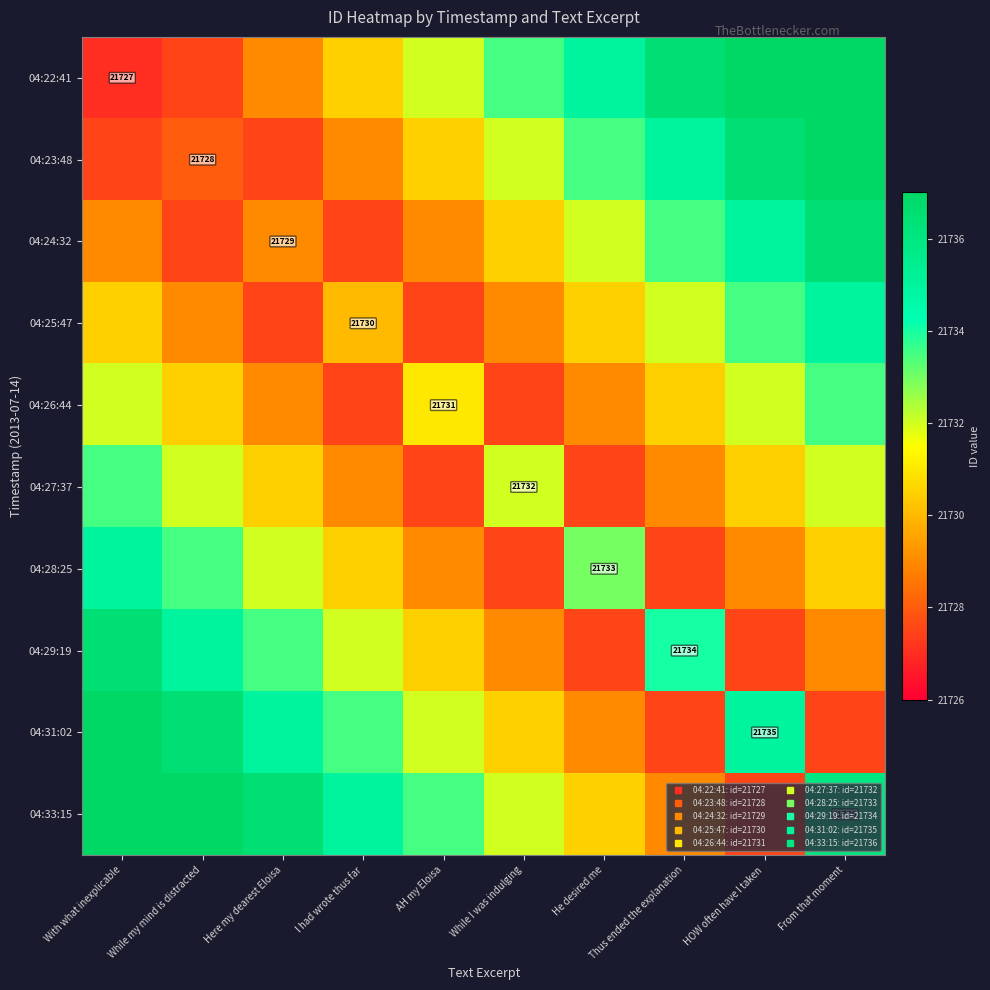

What is the sum of all 04:27:37 values?

217303.5